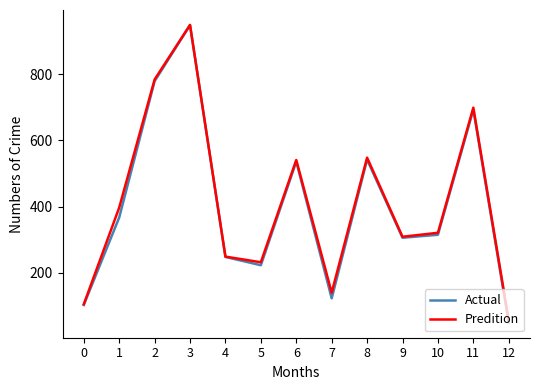

Reading right to left, extract all data points from this chart.

Actual: 12=49	11=693	10=315	9=306	8=542	7=123	6=536	5=223	4=248	3=948	2=779	1=367	0=103
Predition: 12=56	11=699	10=321	9=309	8=548	7=140	6=541	5=232	4=249	3=949	2=784	1=397	0=105